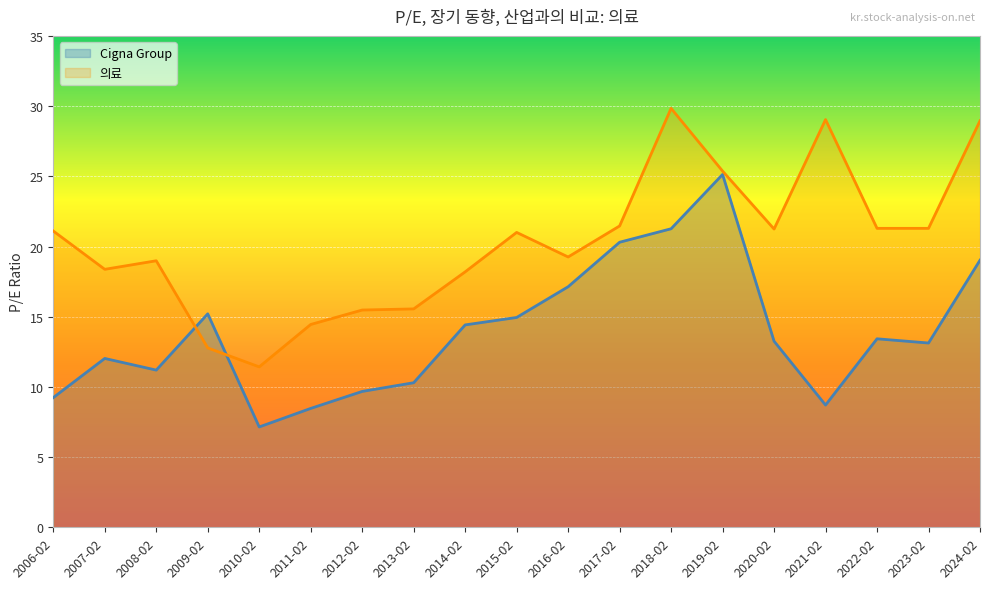

What is the lowest value of the 의료 series?

11.4